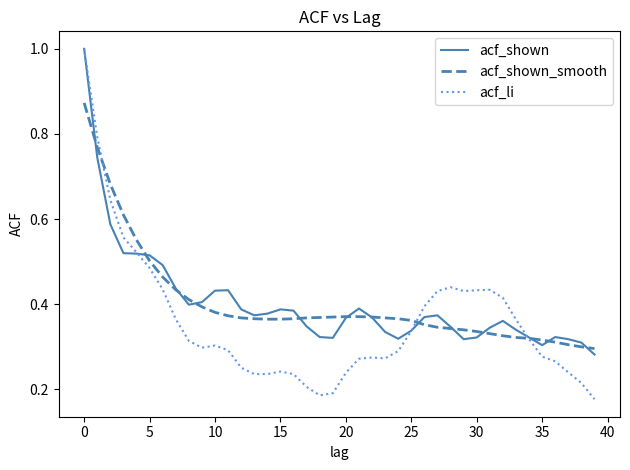

Which series has the widest spread of values?

acf_li